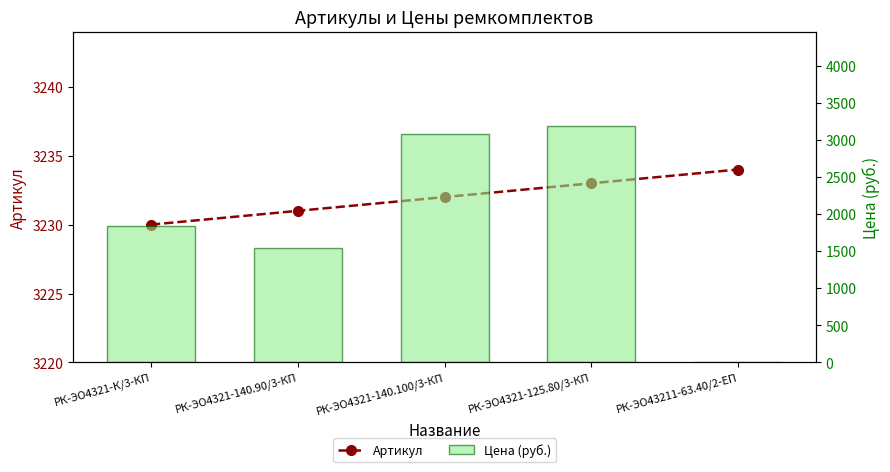

What position from the right is РК-ЭО43211-63.40/2-ЕП?

1